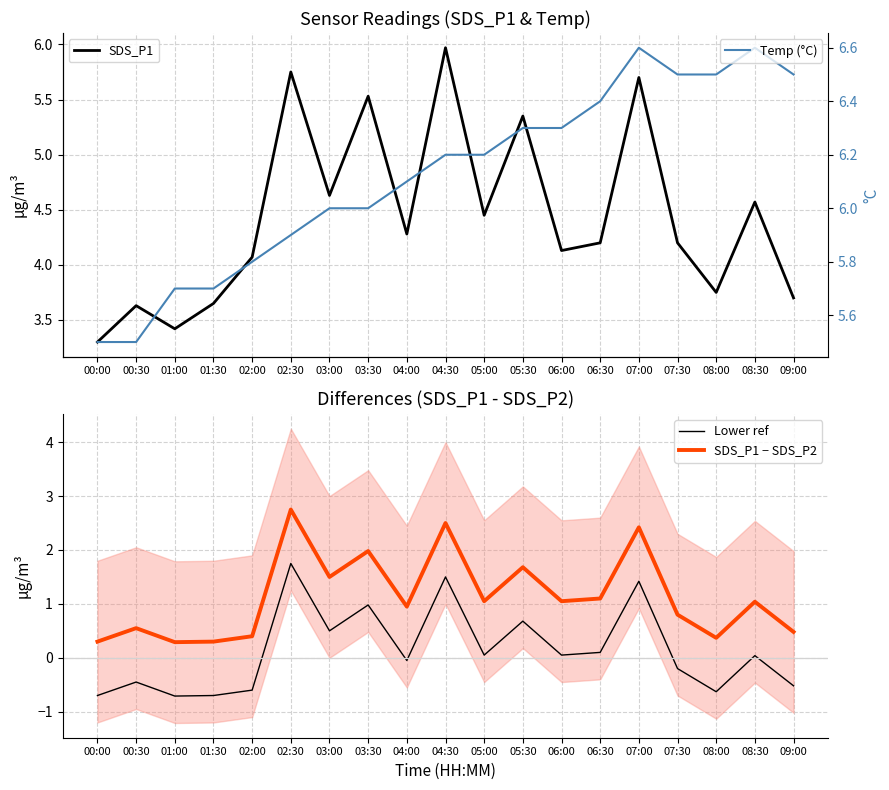

How many categories are shown in the chart?

19